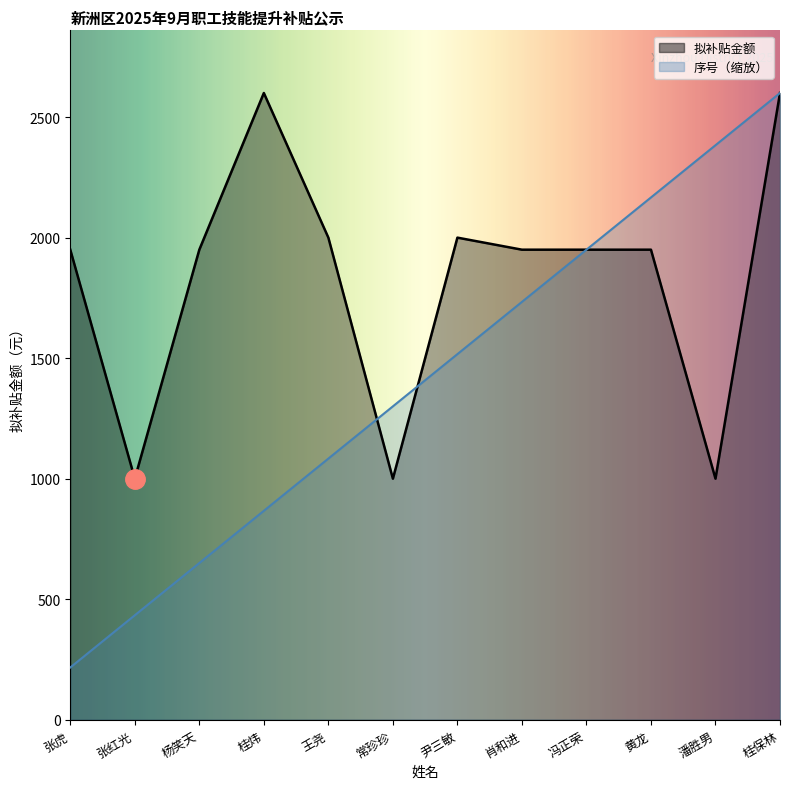

How many lines are shown in the chart?

2